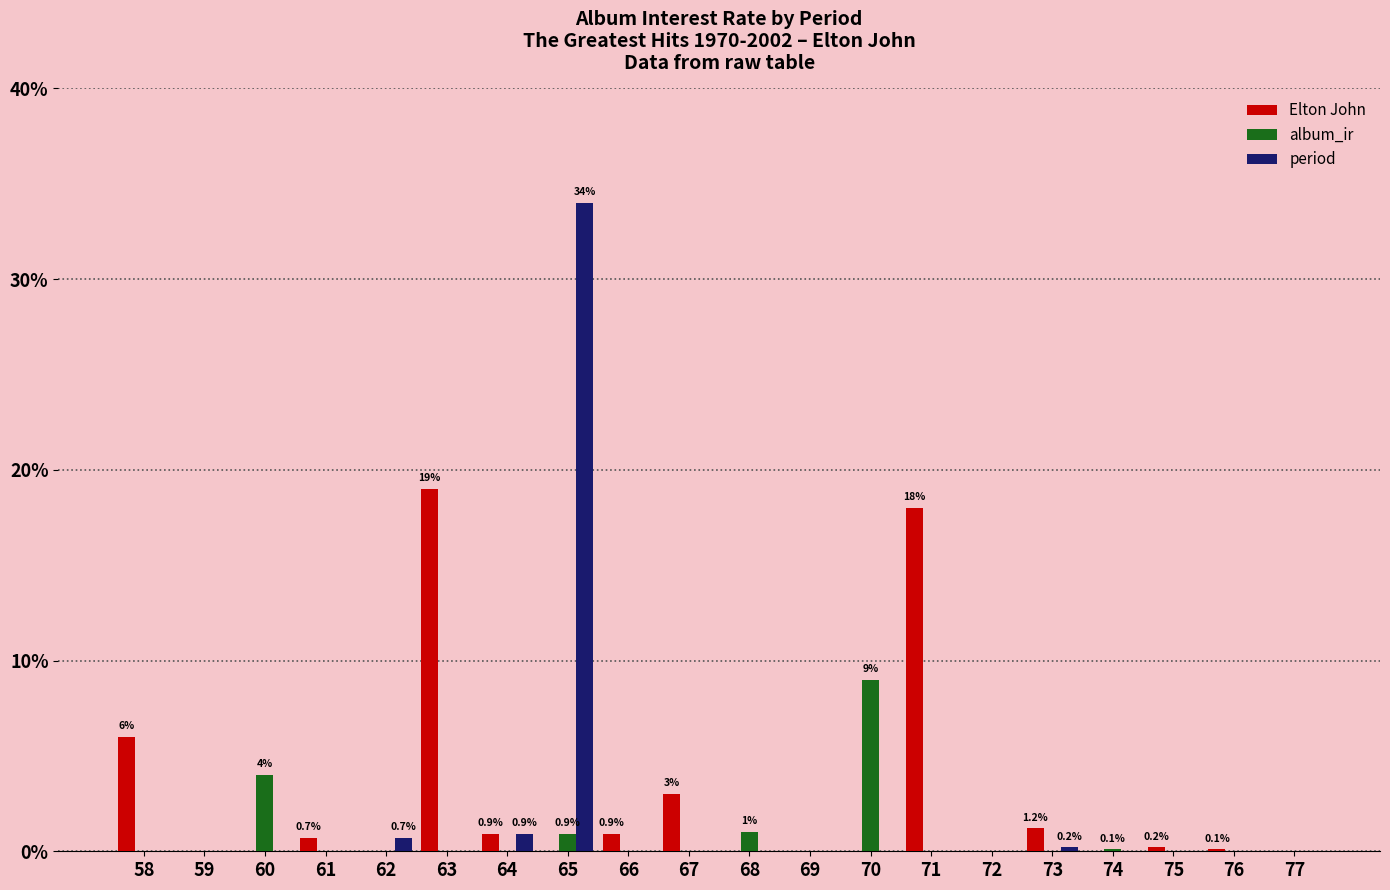

How many groups of bars are there?

20